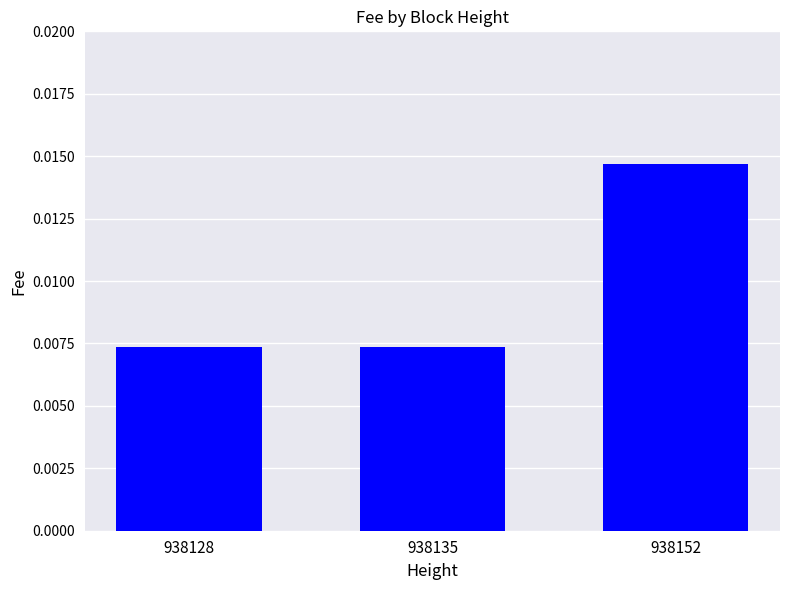

At which category does the chart reach its peak across all series?

938152